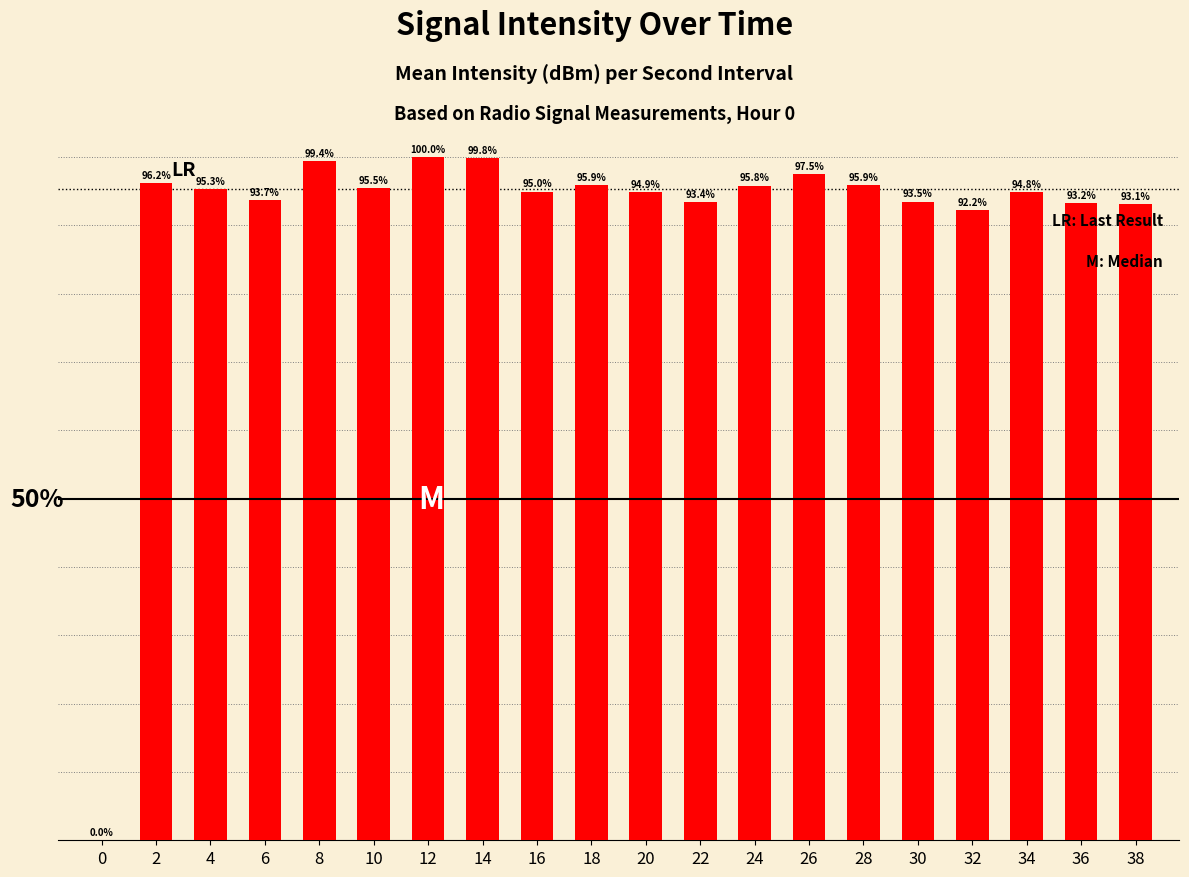

Which has a higher value, 14 or 38?

14